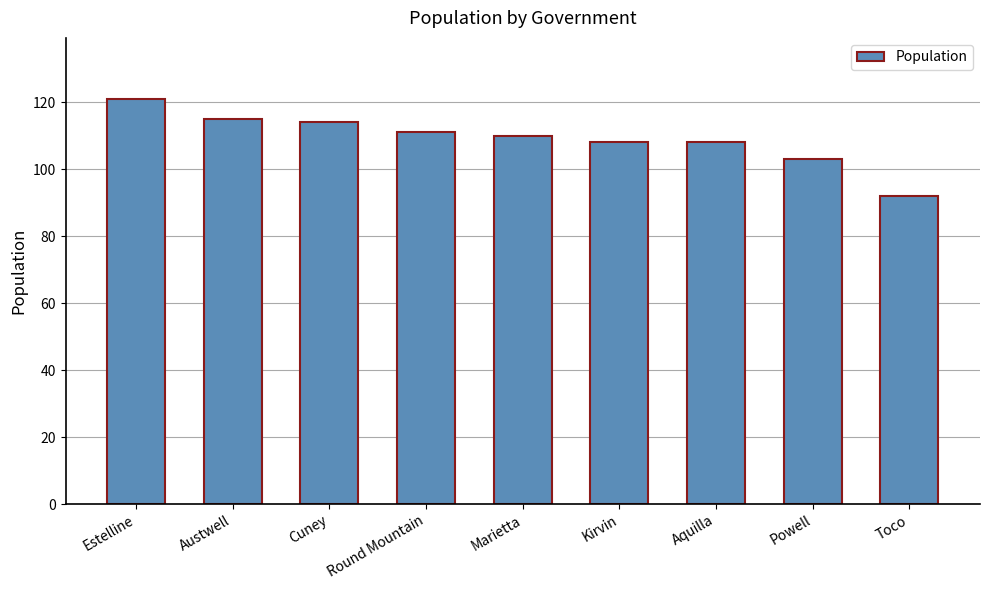

Approximately how many times larger is the value at Round Mountain compared to Toco?

1.2